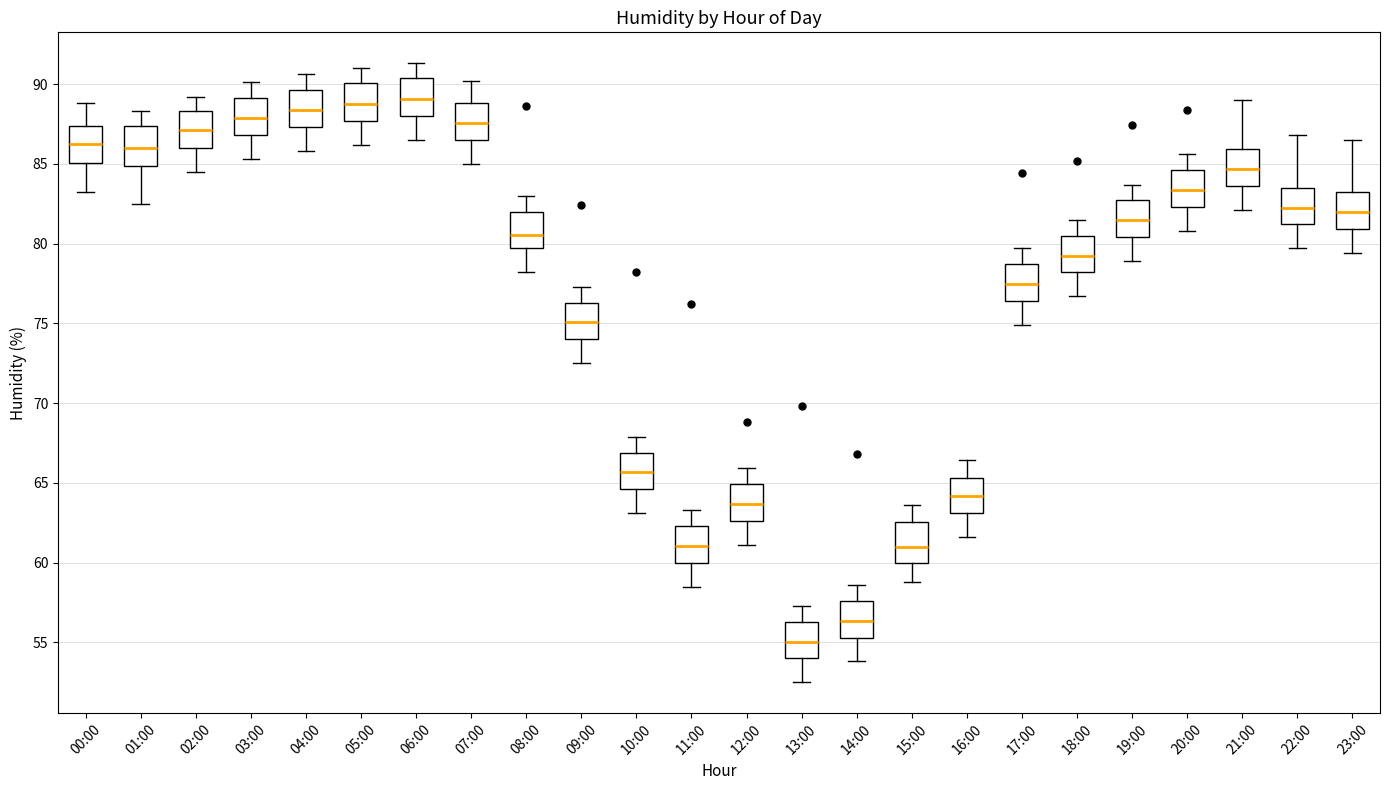

Reading left to right, transcribe this box plot: for each box, give where its median line is, the range the box spans, and where its two whiskers end, as read against the y-axis. The values are not printed on the chart, so give them approximately, as read against the axis.

00:00: median 86.5, box 85.0 to 87.5, whiskers 83.0 to 89.0
01:00: median 86.0, box 85.0 to 87.5, whiskers 82.5 to 88.5
02:00: median 87.0, box 86.0 to 88.5, whiskers 84.5 to 89.0
03:00: median 88.0, box 87.0 to 89.0, whiskers 85.5 to 90.0
04:00: median 88.5, box 87.5 to 89.5, whiskers 86.0 to 90.5
05:00: median 89.0, box 87.5 to 90.0, whiskers 86.0 to 91.0
06:00: median 89.0, box 88.0 to 90.5, whiskers 86.5 to 91.5
07:00: median 87.5, box 86.5 to 89.0, whiskers 85.0 to 90.0
08:00: median 80.5, box 79.5 to 82.0, whiskers 78.0 to 83.0
09:00: median 75.0, box 74.0 to 76.5, whiskers 72.5 to 77.5
10:00: median 65.5, box 64.5 to 67.0, whiskers 63.0 to 68.0
11:00: median 61.0, box 60.0 to 62.5, whiskers 58.5 to 63.5
12:00: median 63.5, box 62.5 to 65.0, whiskers 61.0 to 66.0
13:00: median 55.0, box 54.0 to 56.5, whiskers 52.5 to 57.5
14:00: median 56.5, box 55.5 to 57.5, whiskers 54.0 to 58.5
15:00: median 61.0, box 60.0 to 62.5, whiskers 59.0 to 63.5
16:00: median 64.0, box 63.0 to 65.5, whiskers 61.5 to 66.5
17:00: median 77.5, box 76.5 to 78.5, whiskers 75.0 to 79.5
18:00: median 79.5, box 78.0 to 80.5, whiskers 76.5 to 81.5
19:00: median 81.5, box 80.5 to 82.5, whiskers 79.0 to 83.5
20:00: median 83.5, box 82.5 to 84.5, whiskers 81.0 to 85.5
21:00: median 84.5, box 83.5 to 86.0, whiskers 82.0 to 89.0
22:00: median 82.5, box 81.0 to 83.5, whiskers 79.5 to 87.0
23:00: median 82.0, box 81.0 to 83.0, whiskers 79.5 to 86.5